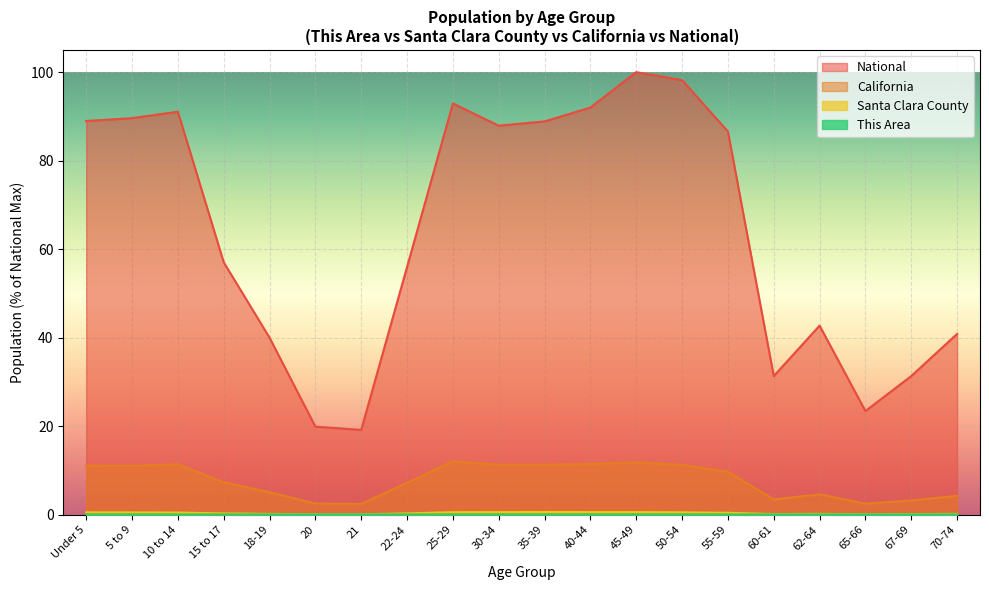

What is the label of the 1st point from the left?

Under 5